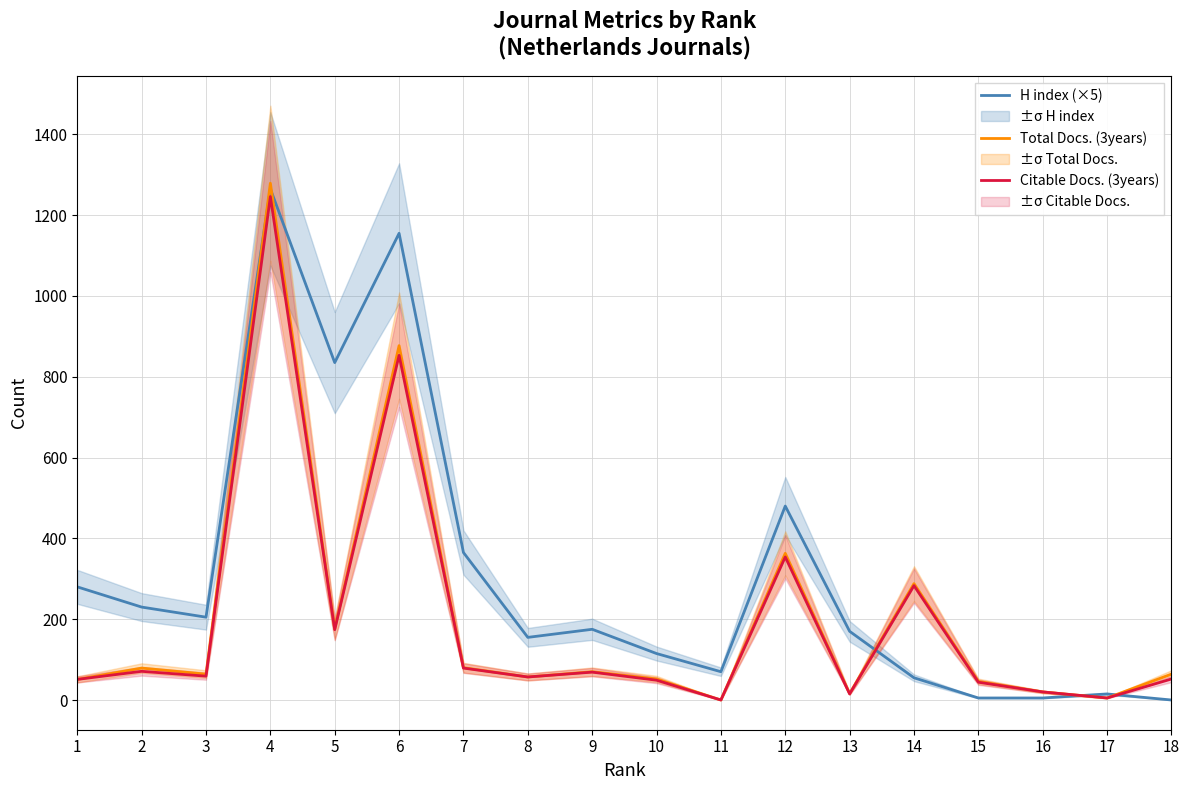

Reading left to right, transcribe all the data shown in this chart.

H index (×5): 1=280	2=230	3=205	4=1265	5=835	6=1155	7=365	8=155	9=175	10=115	11=70	12=480	13=170	14=55	15=5	16=5	17=15	18=0
Total Docs. (3years): 1=51	2=79	3=64	4=1279	5=176	6=877	7=80	8=57	9=70	10=52	11=0	12=363	13=16	14=288	15=46	16=20	17=5	18=64
Citable Docs. (3years): 1=51	2=71	3=59	4=1246	5=174	6=853	7=79	8=57	9=69	10=49	11=0	12=354	13=15	14=283	15=44	16=20	17=5	18=52